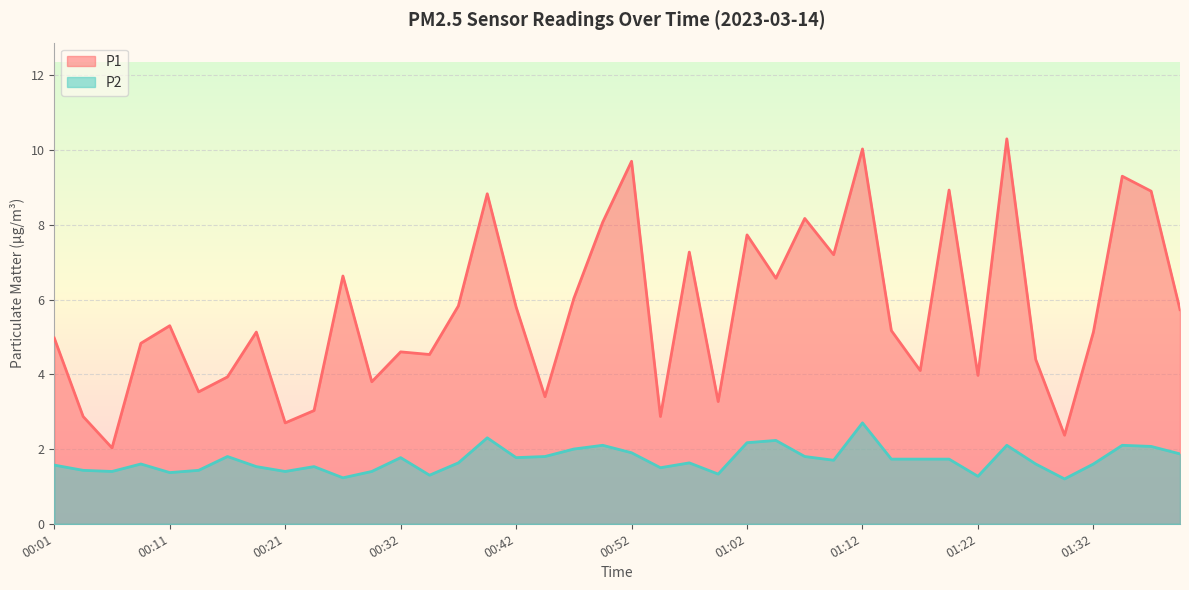

In P1, how many points are higher than both neighbors (excluding endpoints)?

13